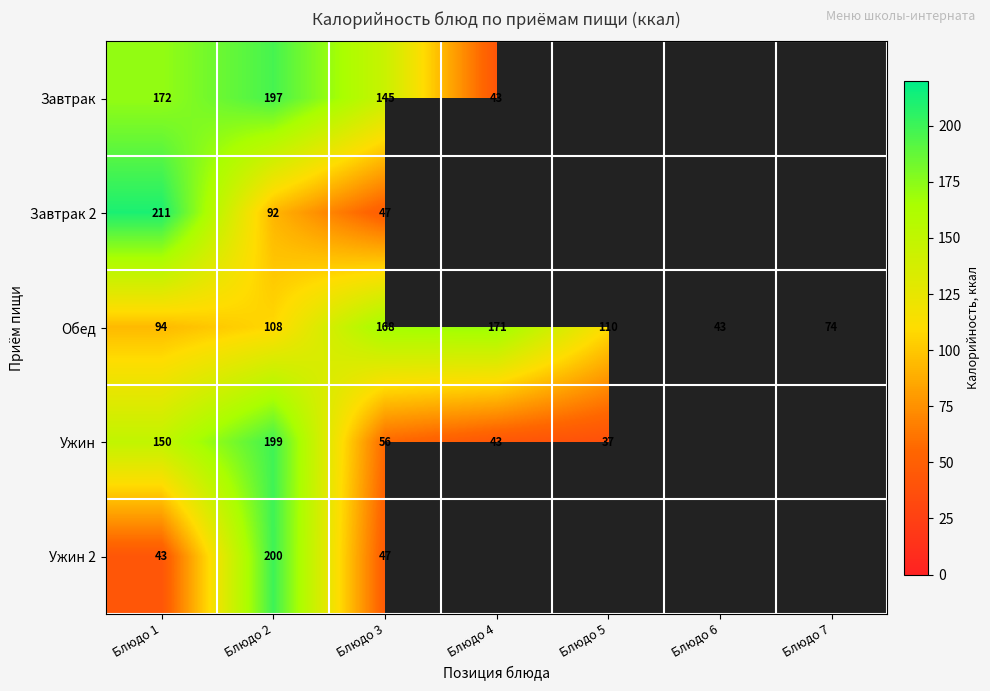

What is the difference between the highest and lowest values at Блюдо 3?

121